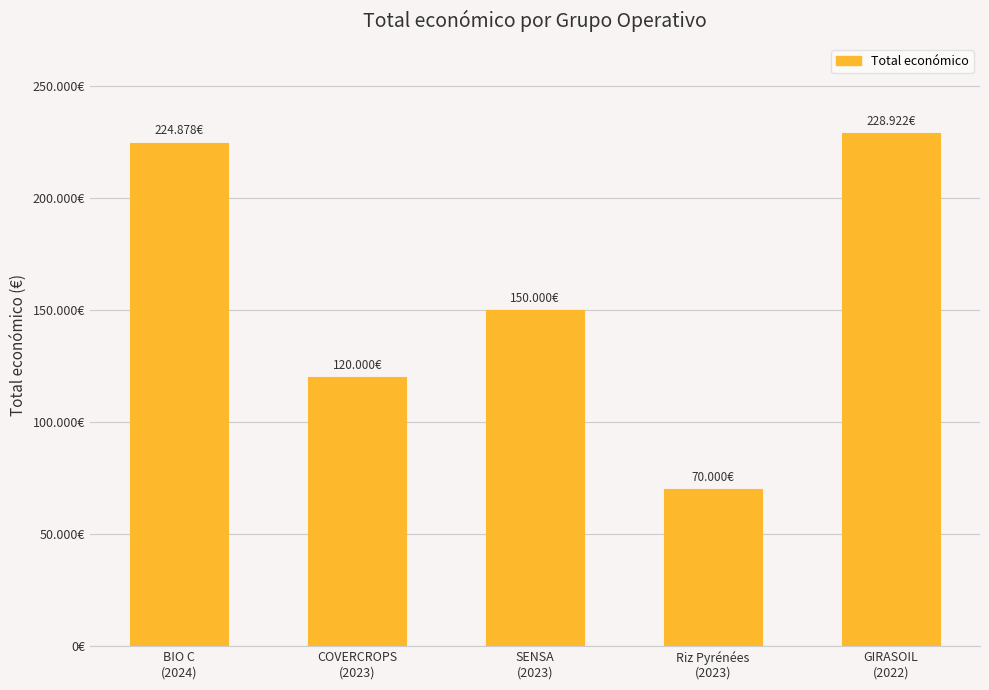

At which category does the chart reach its peak across all series?

GIRASOIL
(2022)